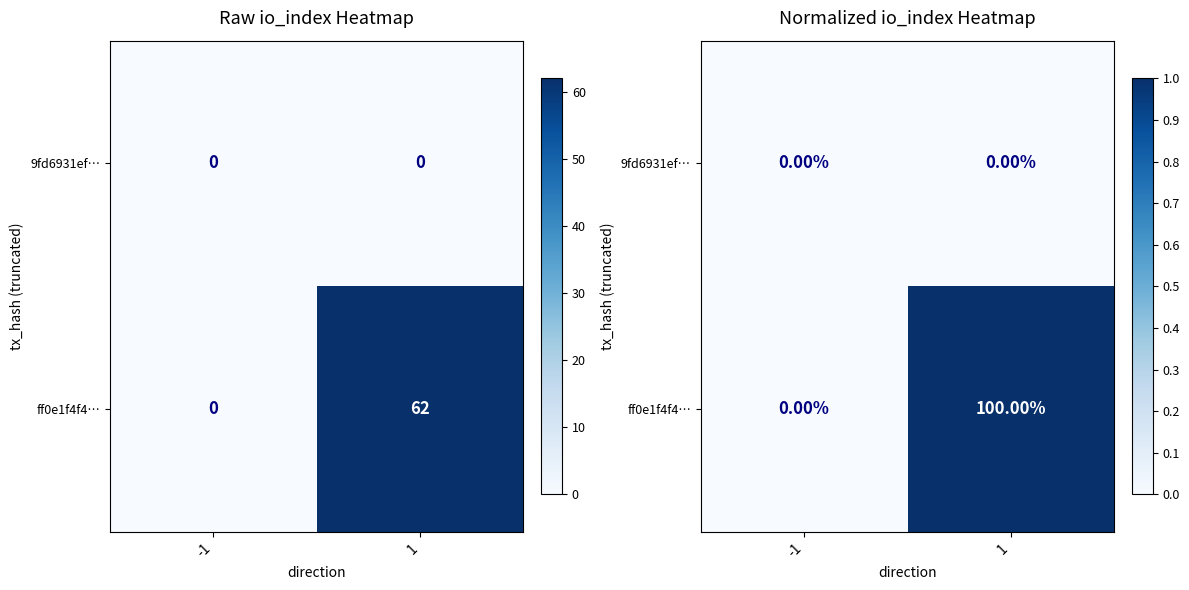

Rank the series at 1 from highest to lowest value.

ff0e1f4f4…, 9fd6931ef…